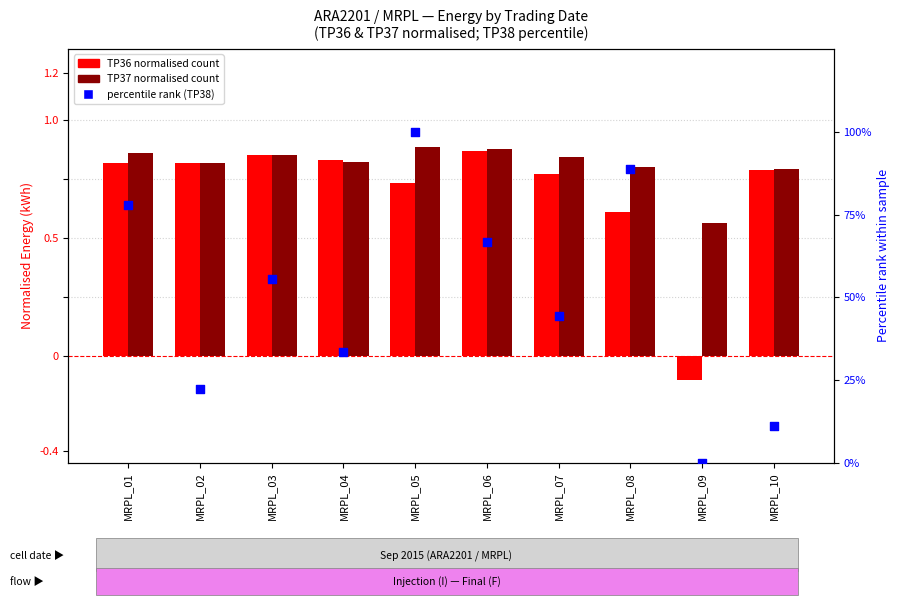

What is the total value across all series at MRPL_07?

46.1